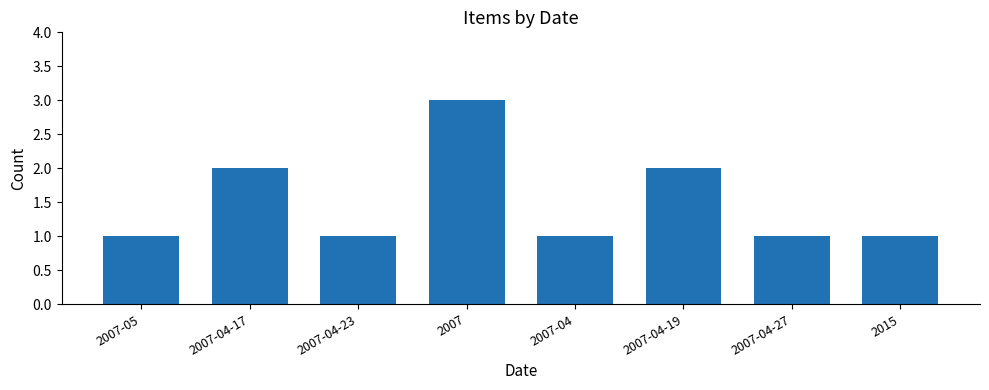

What is the label of the 8th bar from the right?

2007-05